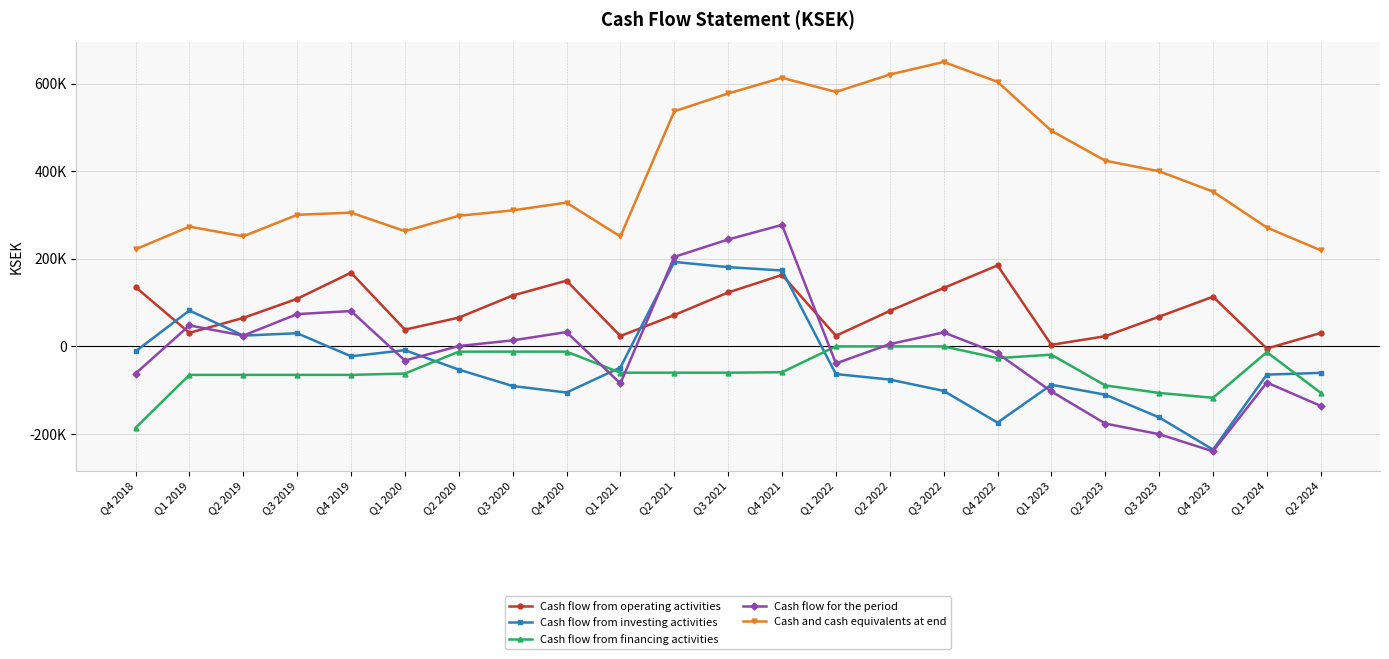

What is the maximum value shown in the chart?

649238.0